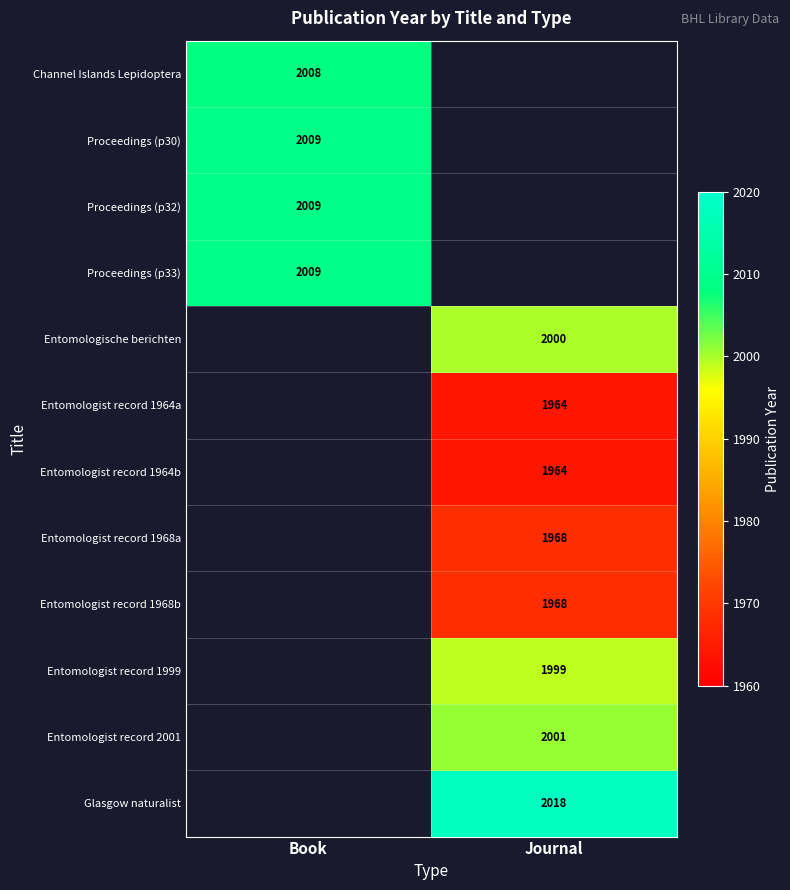

The Proceedings (p30) series shows 2009 at Book. True or false?

True